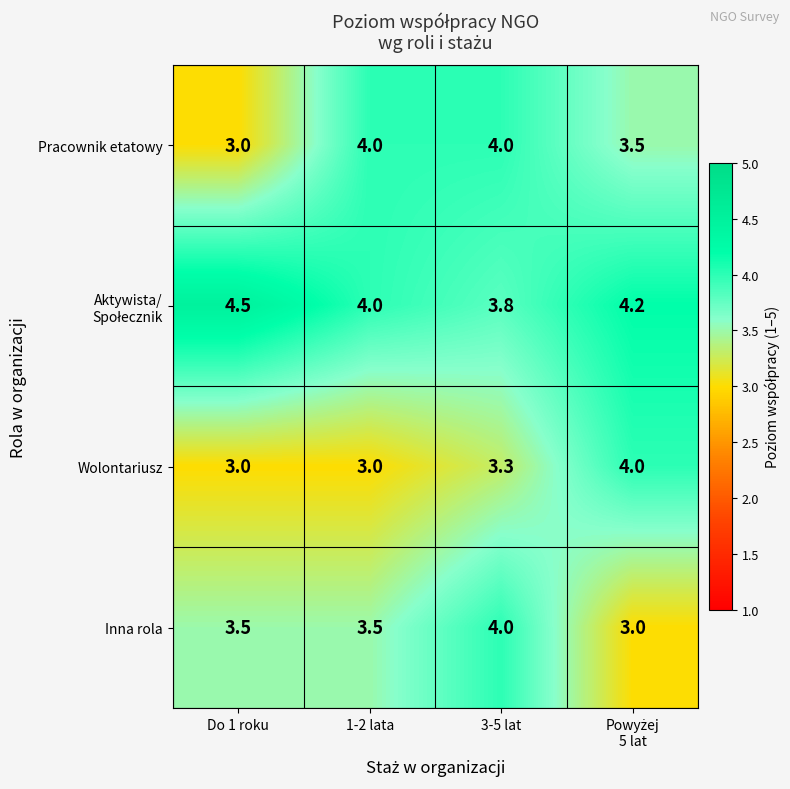

Where is Pracownik etatowy nearest to the value 3?

Do 1 roku